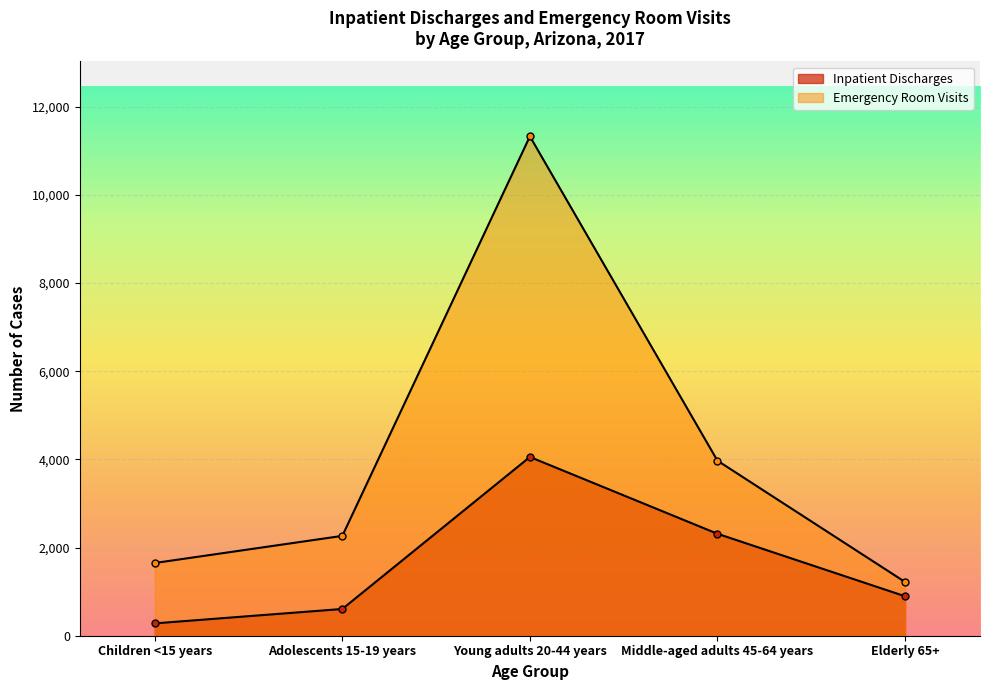

True or false: Inpatient Discharges and Emergency Room Visits cross at least once.

False